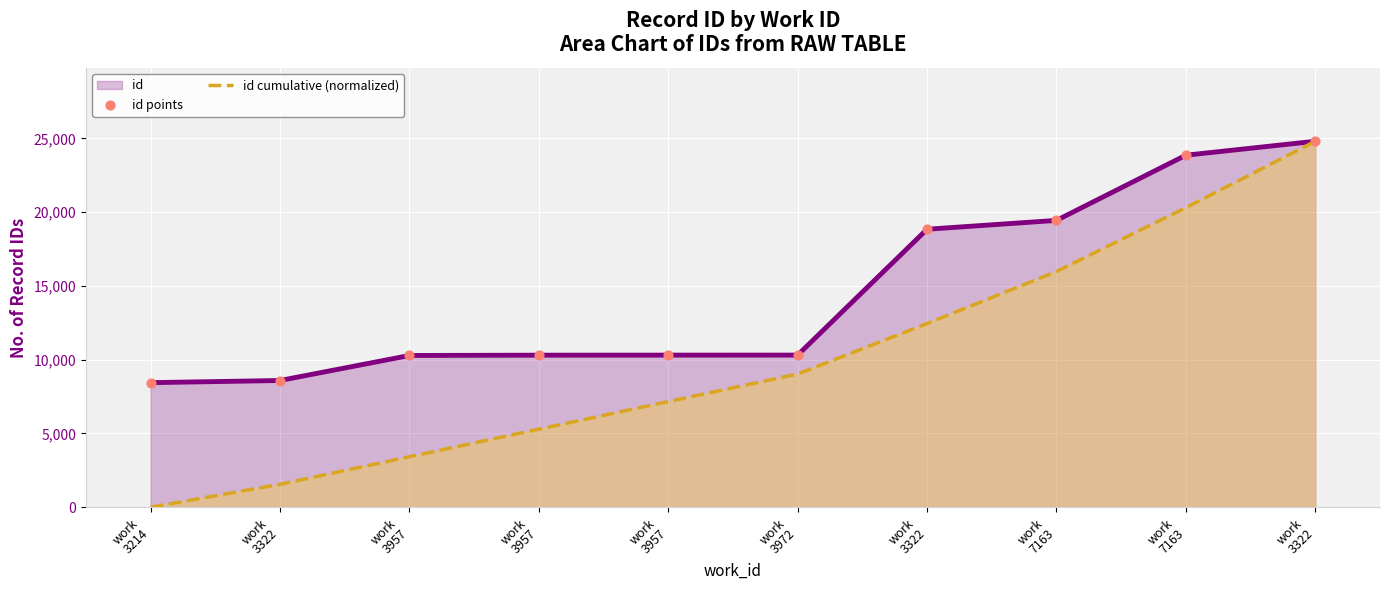

Which series reaches the minimum Y coordinate?

id cumulative (normalized)